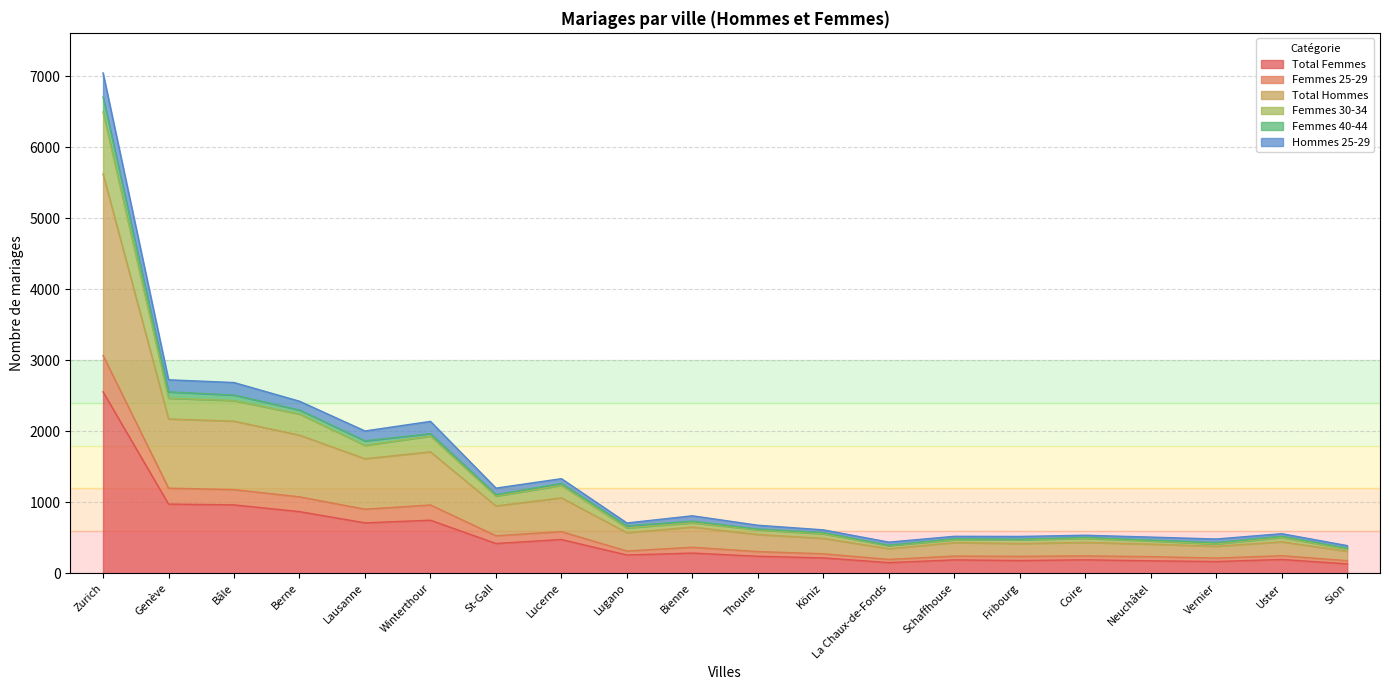

Where is Femmes 30-34 nearest to the value 3420?

Genève